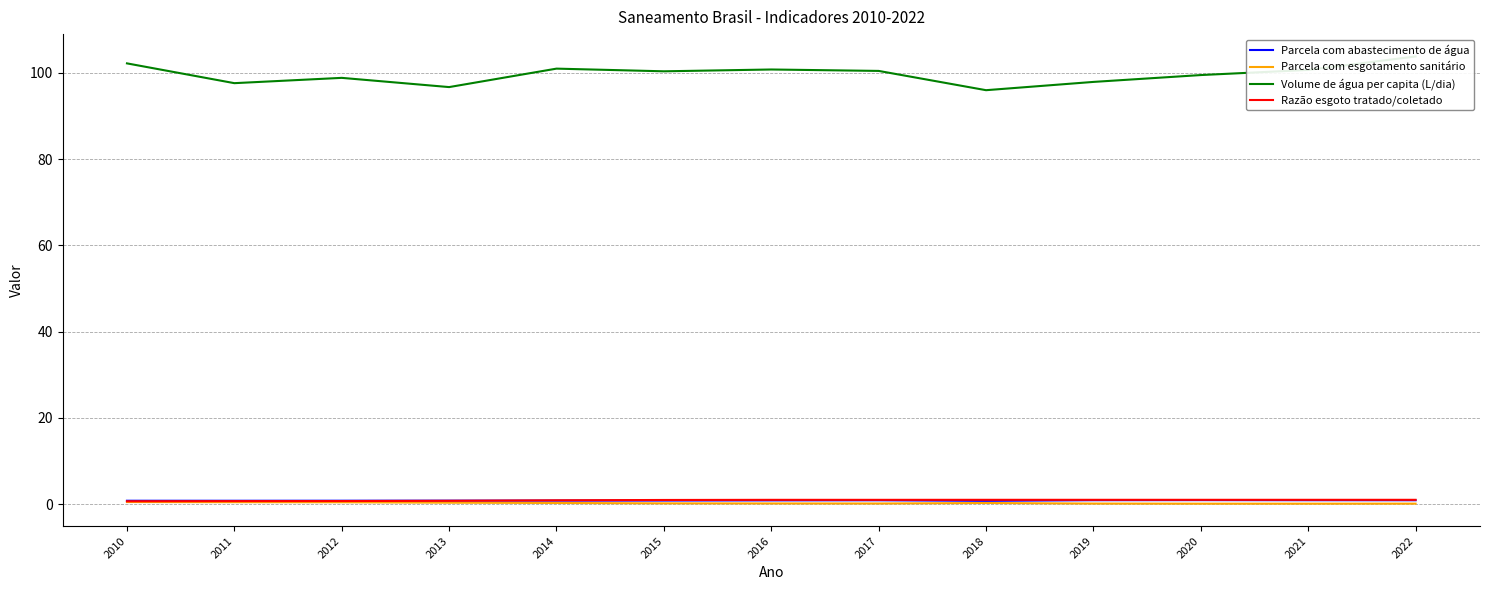

Which has a higher value, 2018 or 2013?

2013